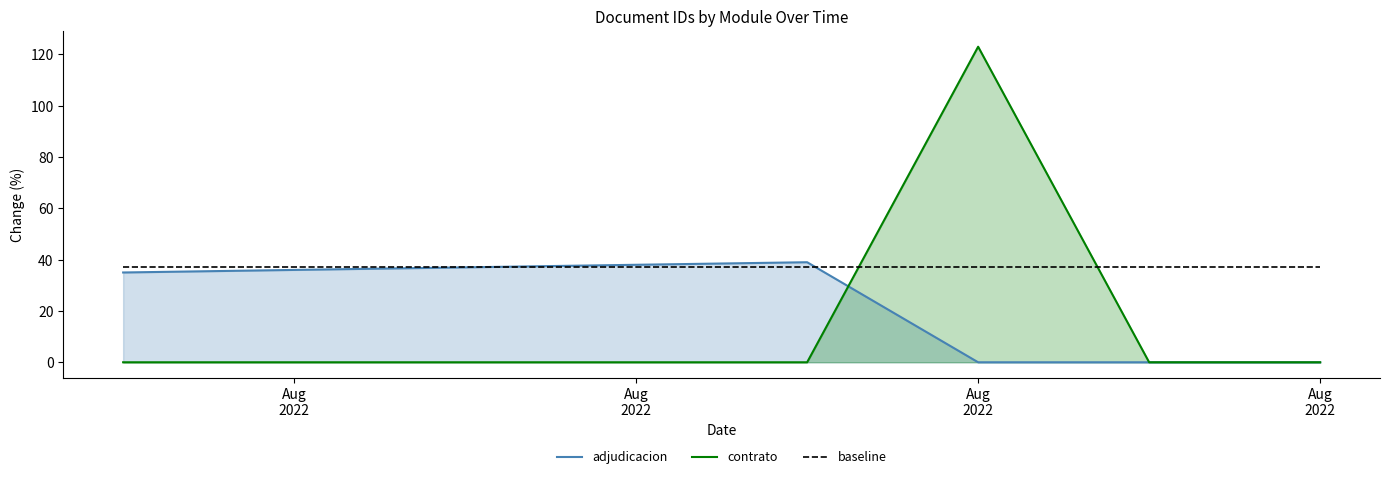

What is the greatest value displayed?

123